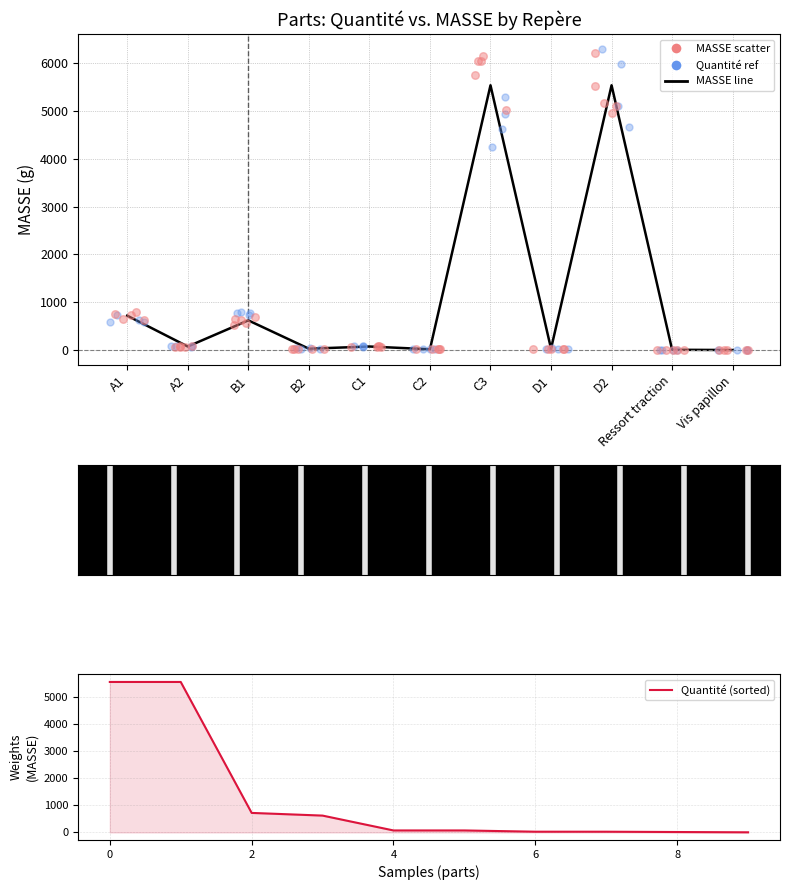

What is the change in value from A1 to C3?

+4818.3